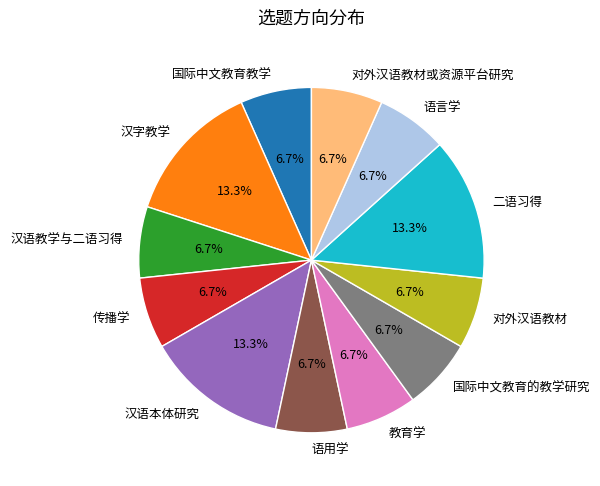

Do 语言学 and 国际中文教育教学 together represent more than half of the pie?

No